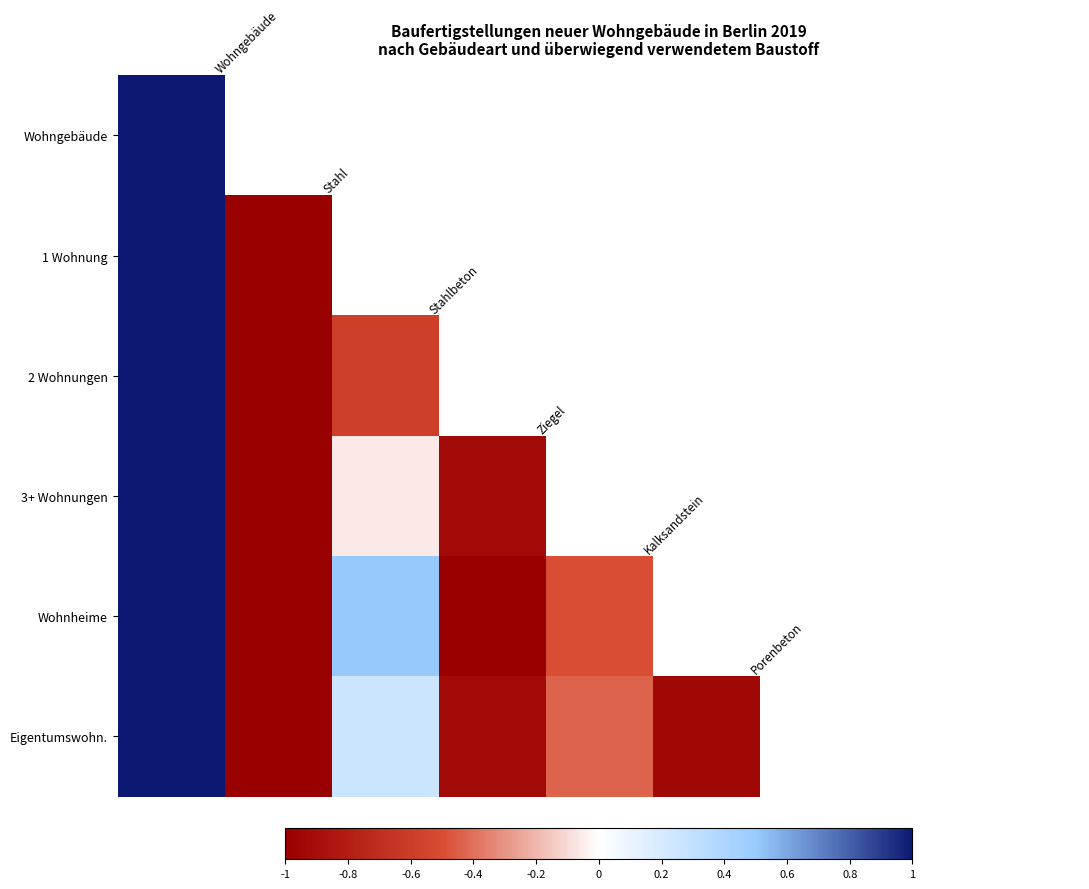

What is the maximum value for 1 Wohnung?

1.0